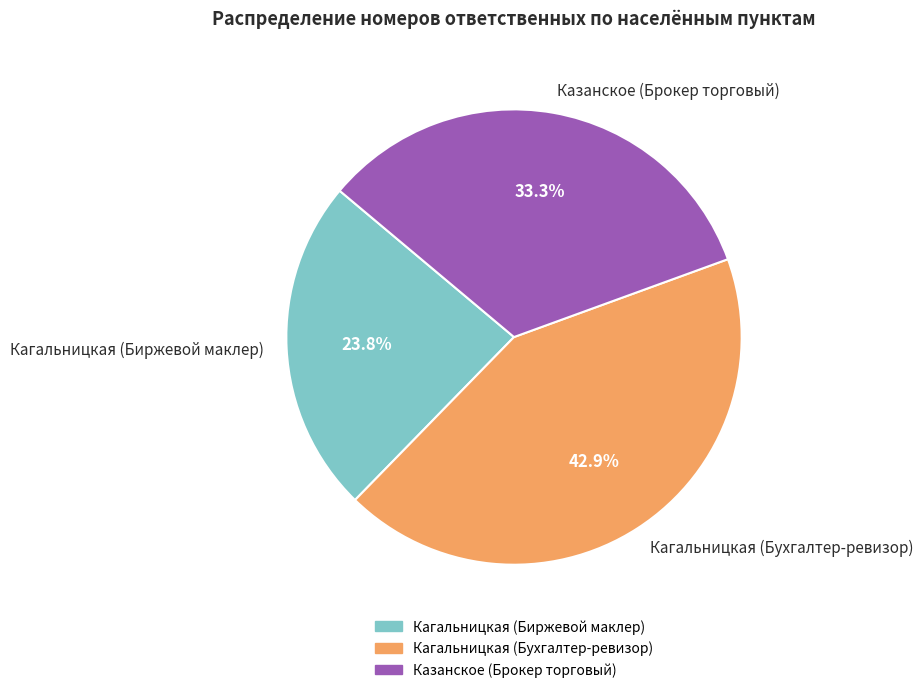

Between Кагальницкая (Биржевой маклер) and Казанское (Брокер торговый), which is larger?

Казанское (Брокер торговый)